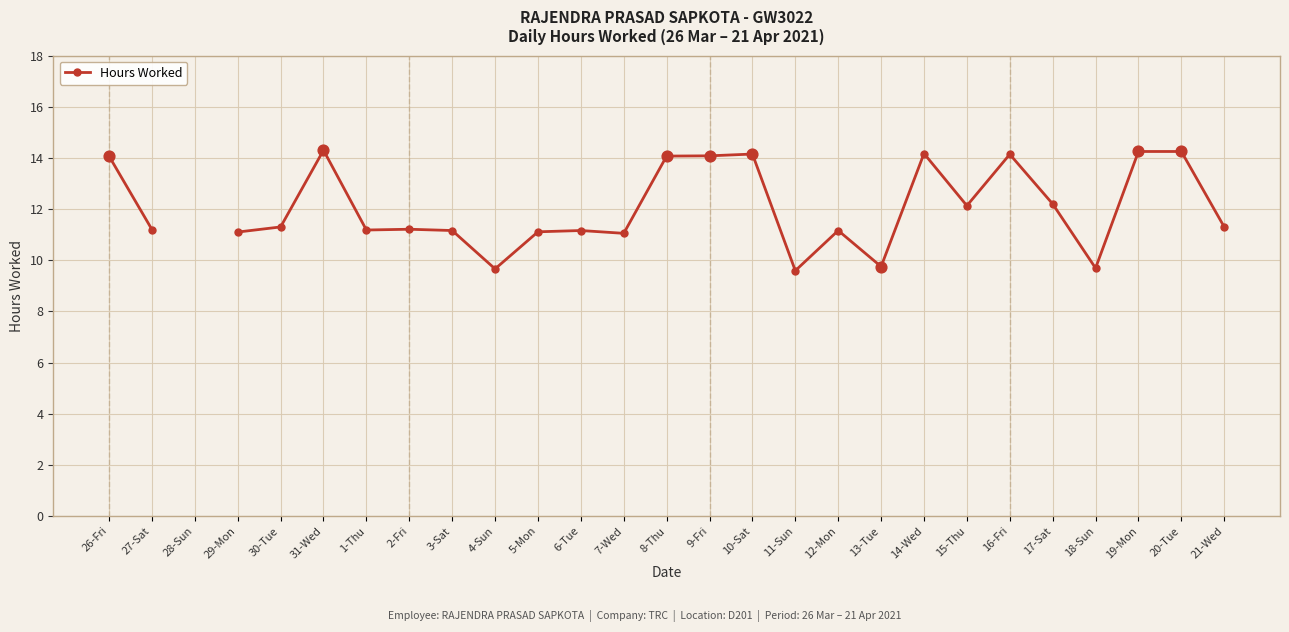

Between 20-Tue and 12-Mon, which is larger?

20-Tue